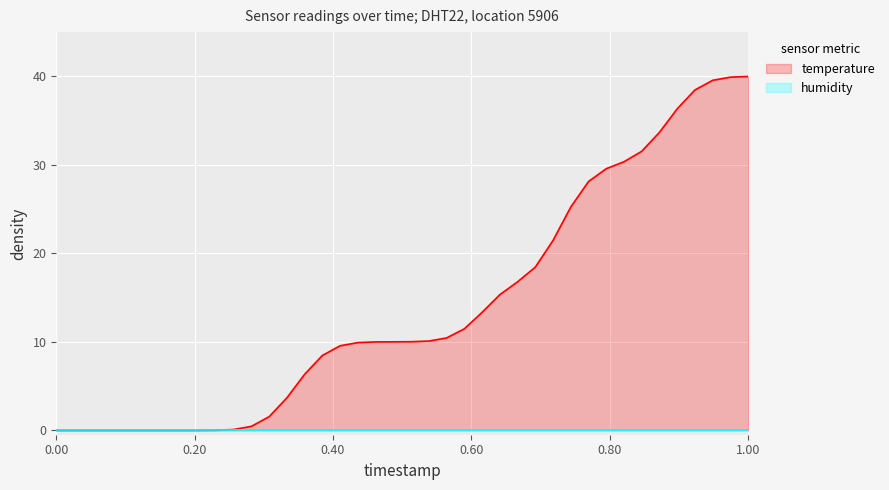

What is the sum of all values?

560.0